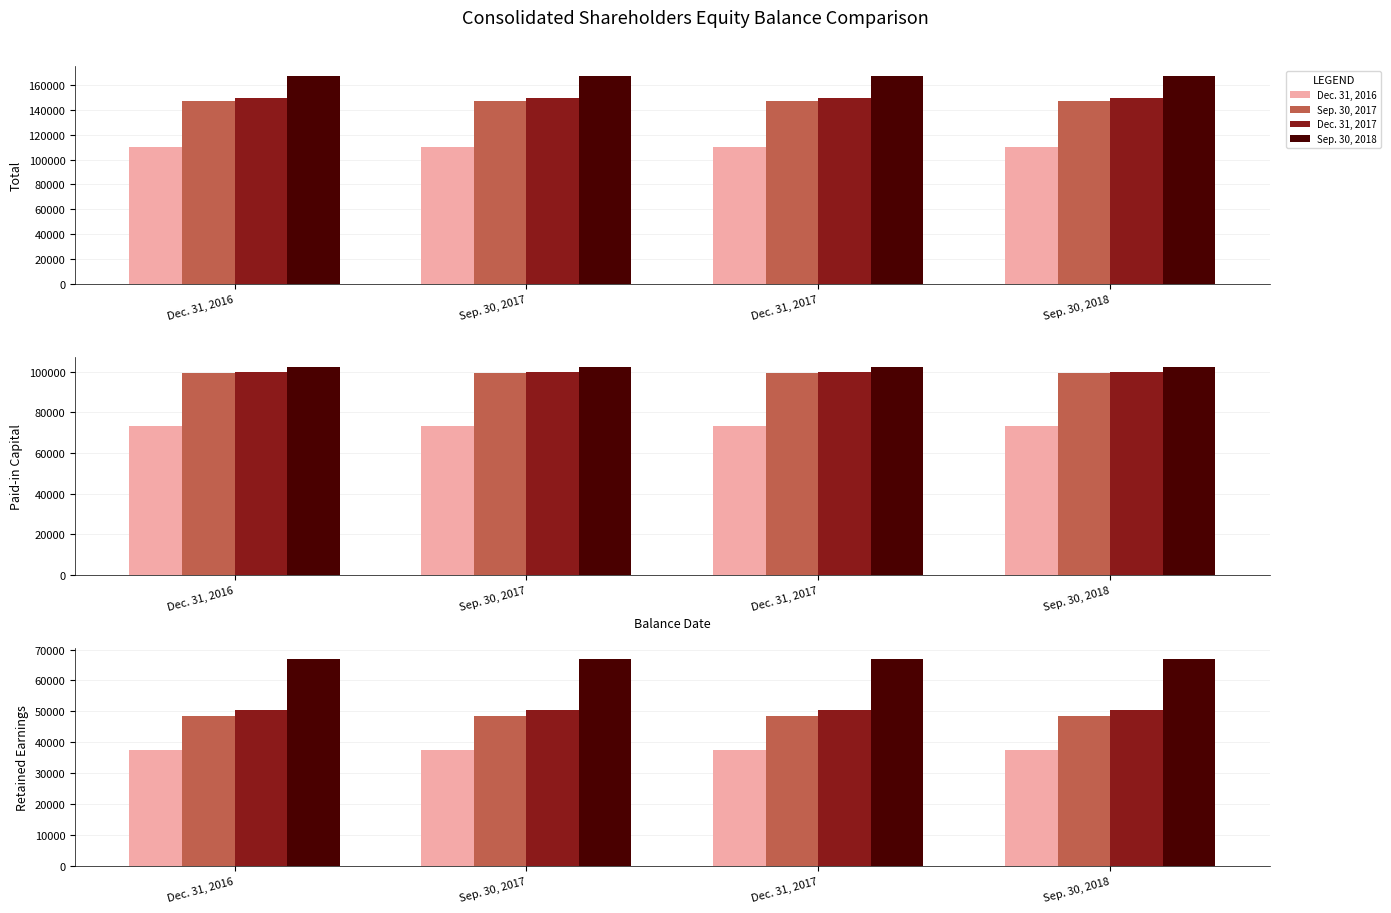

Between Dec. 31, 2016 and Dec. 31, 2017, which is larger?

Dec. 31, 2016